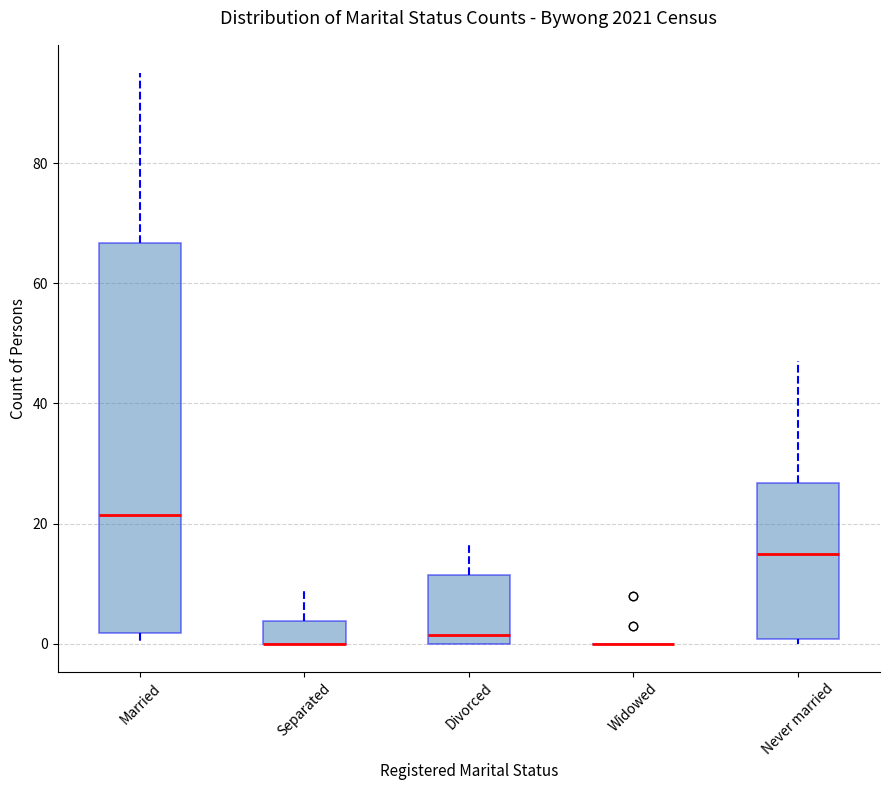

Reading left to right, transcribe this box plot: for each box, give where its median line is, the range the box spans, and where its two whiskers end, as read against the y-axis. The values are not printed on the chart, so give them approximately, as read against the axis.

Married: median 22, box 2 to 66, whiskers 0 to 96
Separated: median 0 (drawn on the box's lower edge), box 0 to 4, whiskers 0 to 10
Divorced: median 2, box 0 to 12, whiskers 0 to 18
Widowed: box collapsed to a line at 0, whiskers 0 to 0
Never married: median 16, box 0 to 26, whiskers 0 (just below the box's lower edge) to 48